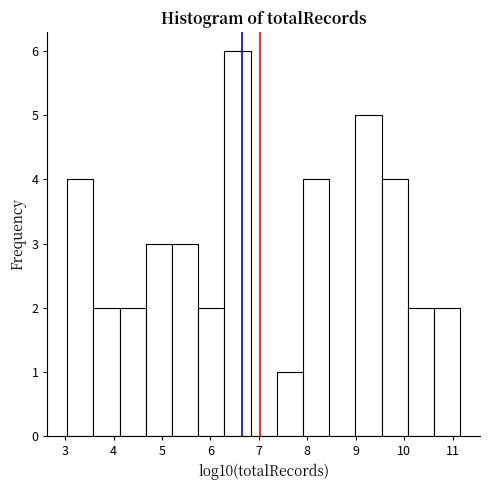

Reading left to right, transcribe this chart: for each bar, give the range it covers on the x-axis and its height. Neither the bar edges nor the heights are printed on the chart, so give them approximately, as read against the axes.

3.0 to 3.6: 4
3.6 to 4.1: 2
4.1 to 4.7: 2
4.7 to 5.2: 3
5.2 to 5.7: 3
5.7 to 6.3: 2
6.3 to 6.8: 6
6.8 to 7.4: 0
7.4 to 7.9: 1
7.9 to 8.5: 4
8.5 to 9.0: 0
9.0 to 9.5: 5
9.5 to 10.1: 4
10.1 to 10.6: 2
10.6 to 11.2: 2